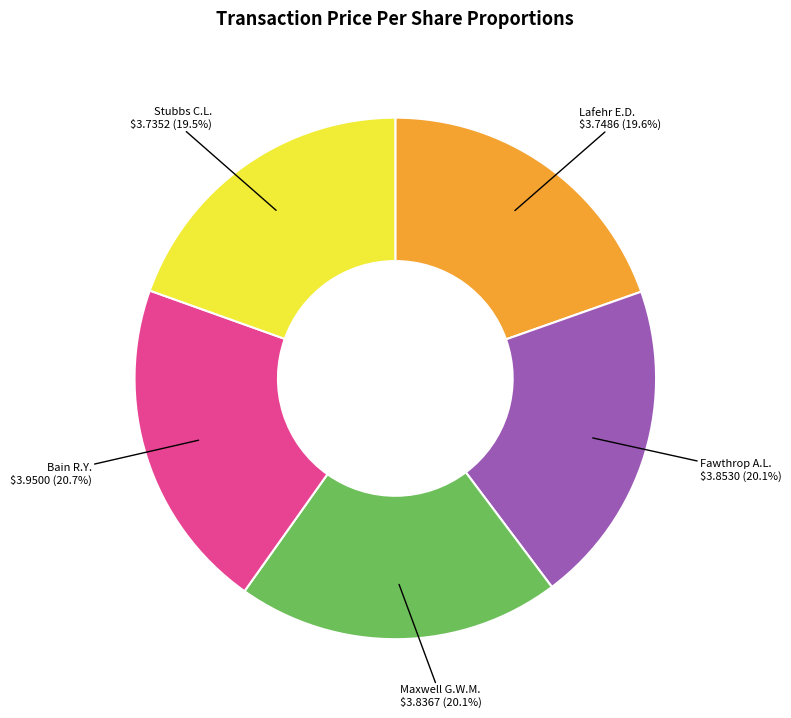

To the nearest percent, what is the difference between the largest and smallest slice percentages?

1%